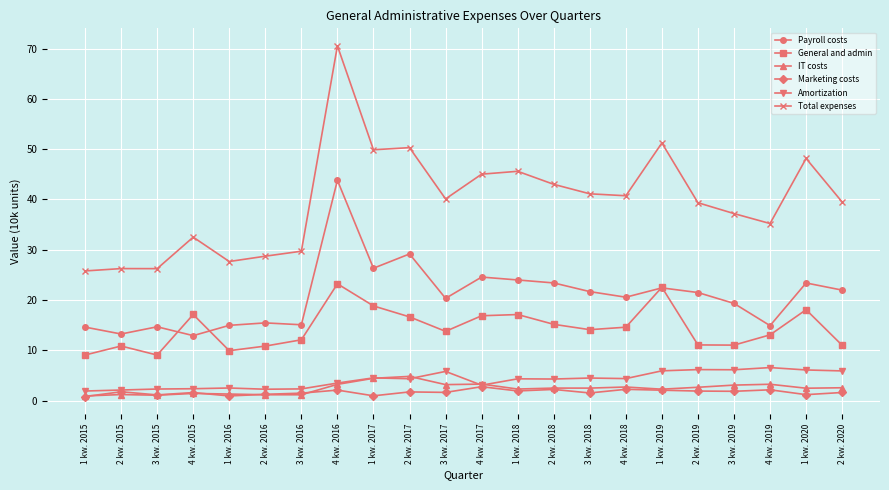

The IT costs series shows 2.5 at 2 kw. 2020. True or false?

True